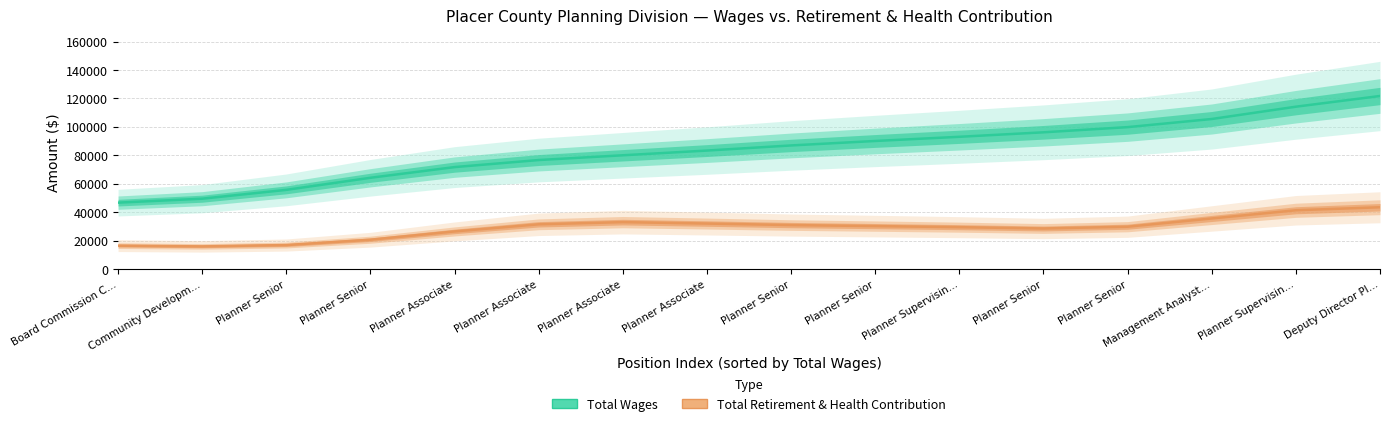

The value of Total Retirement & Health Contribution at Planner Senior is 9245.4. True or false?

False